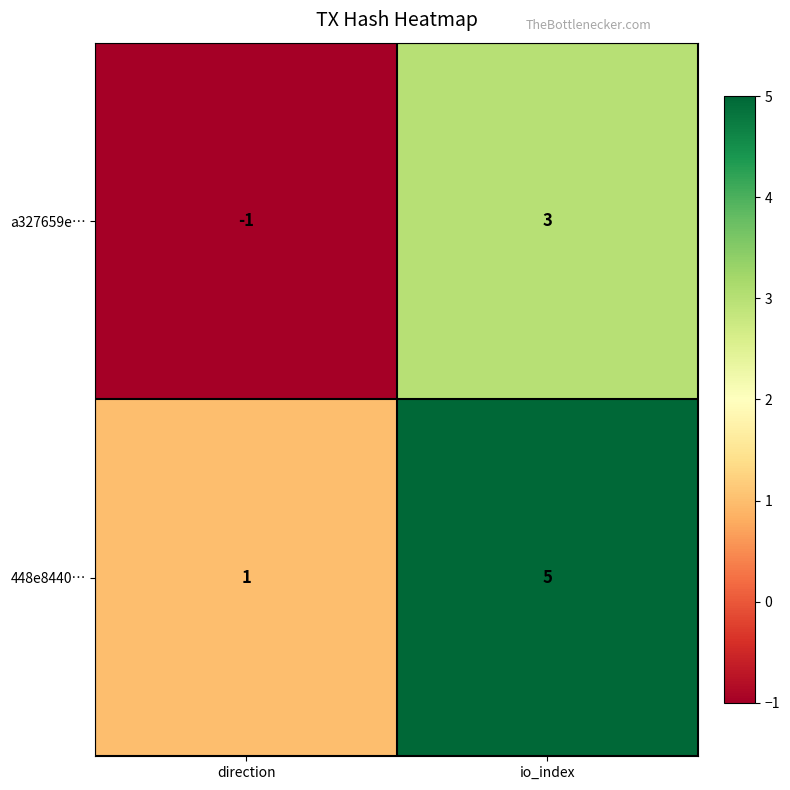

Rank the series at io_index from lowest to highest value.

a327659e…, 448e8440…